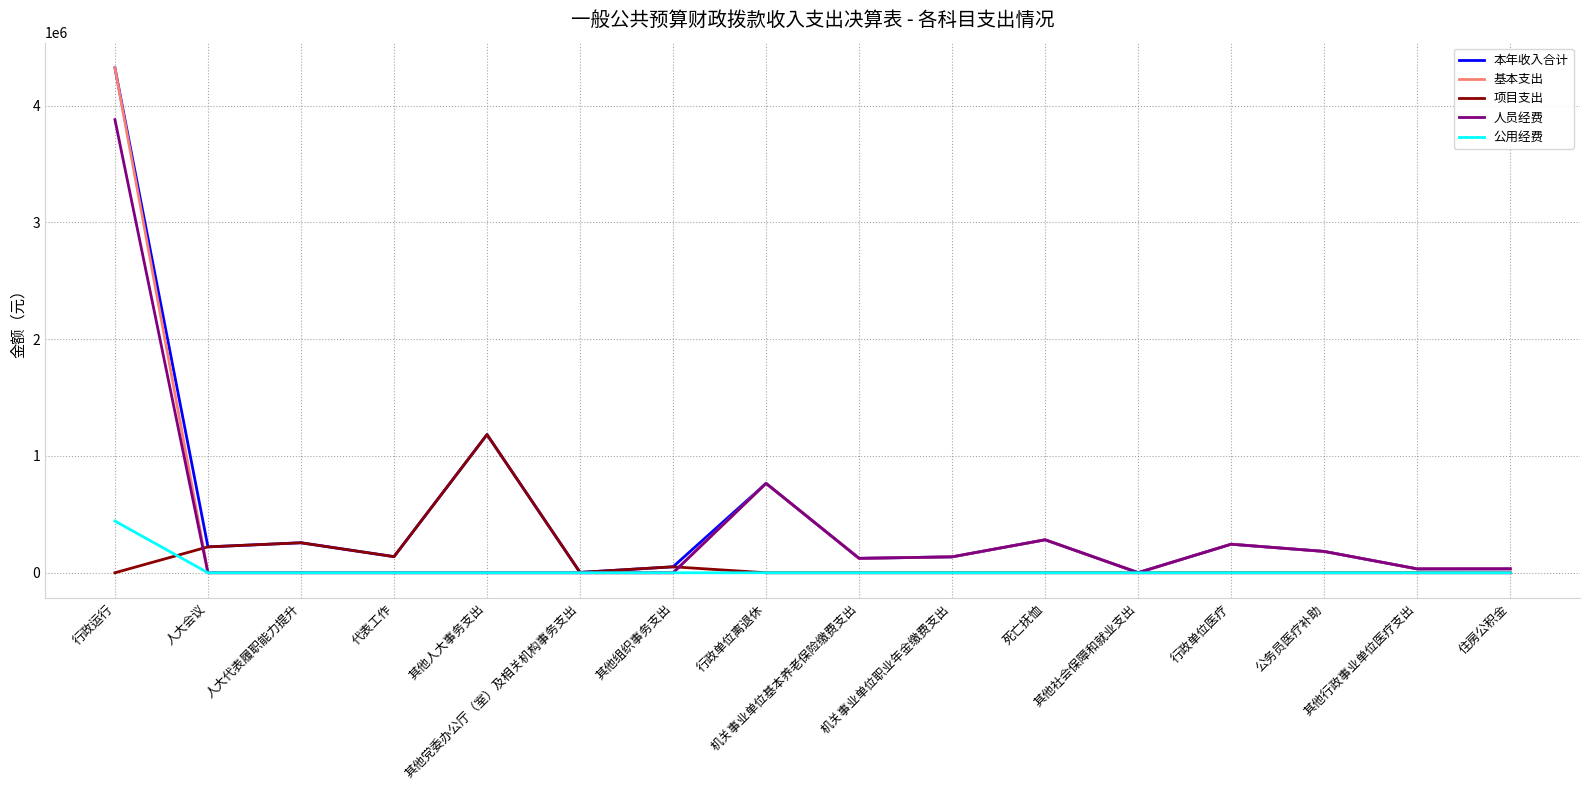

What is the greatest value displayed?

4323594.7